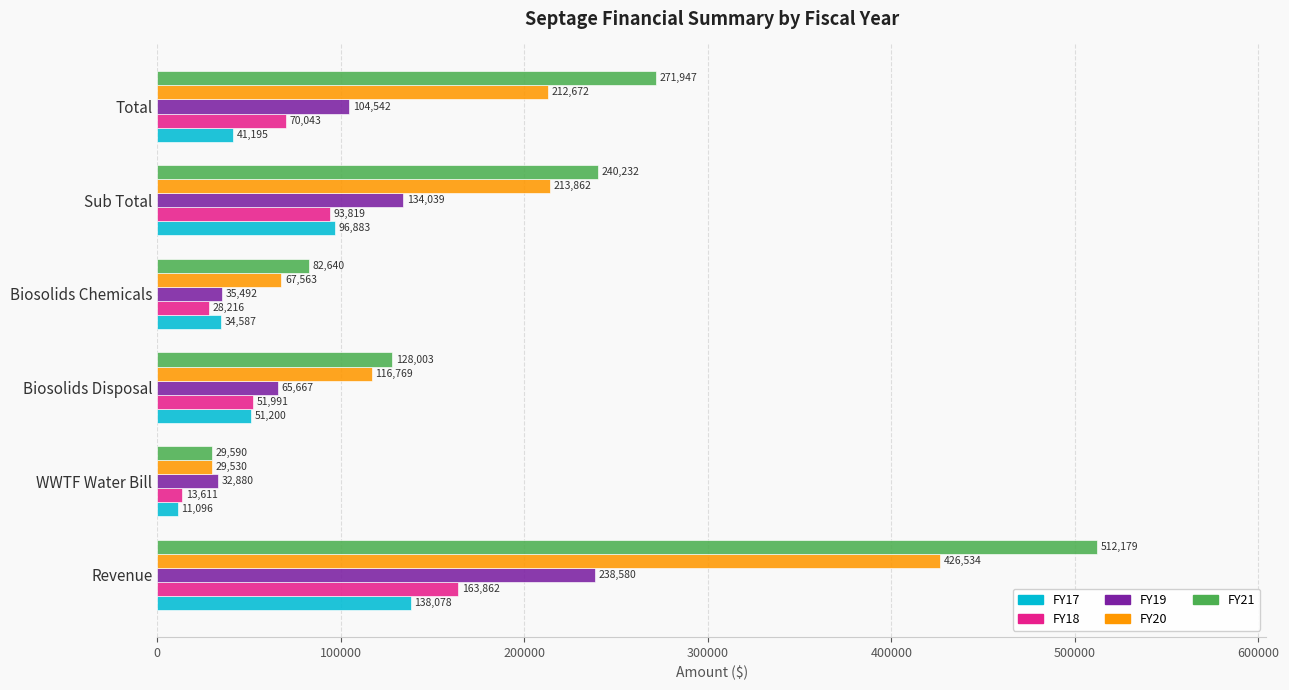

Count the number of categories in the chart.

6